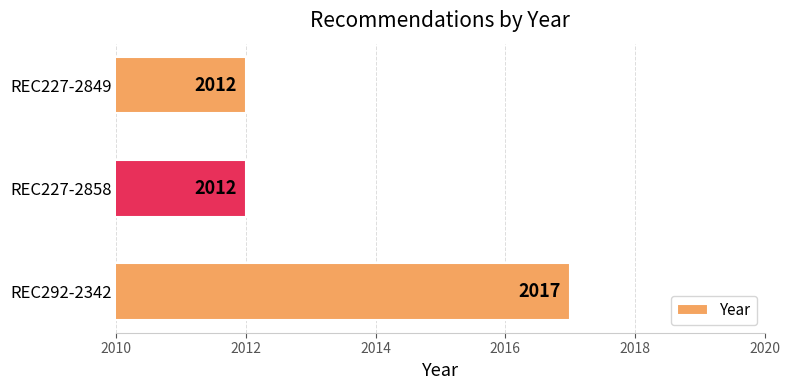

Reading bottom to top, list all the values displayed in this chart.

2017	2012	2012